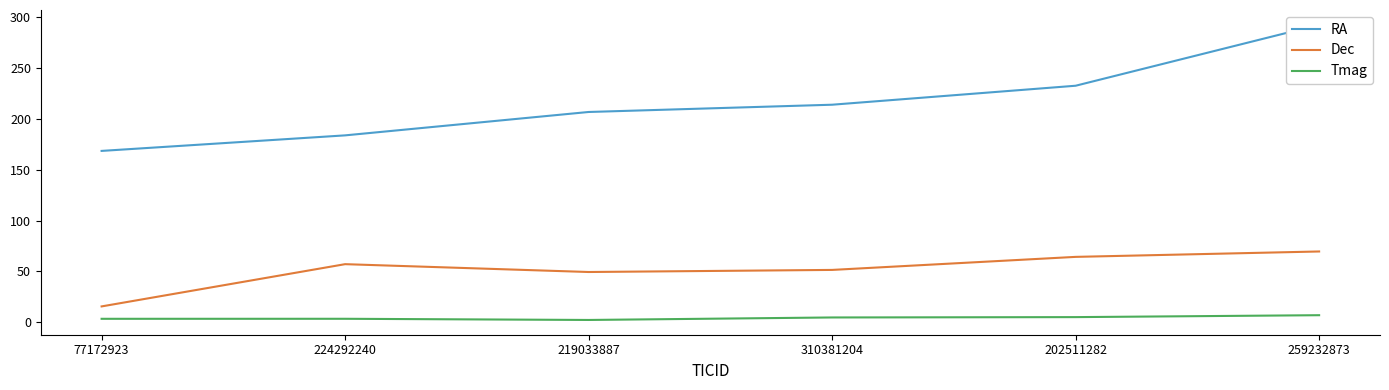

Which series has the largest total across all categories?

RA